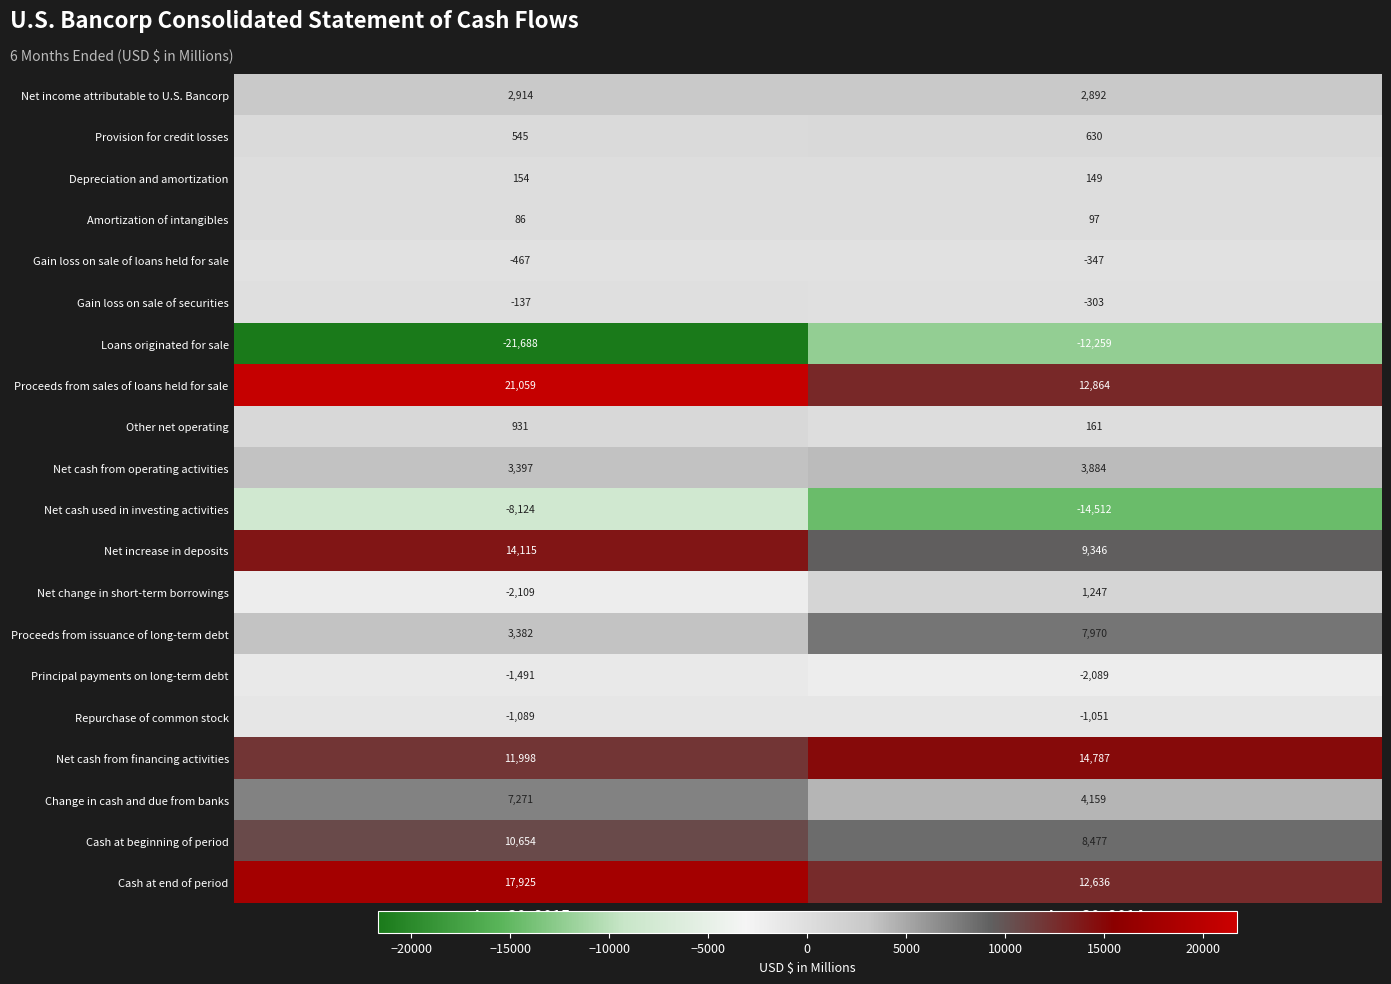

Which series has the largest total across all categories?

Proceeds from sales of loans held for sale